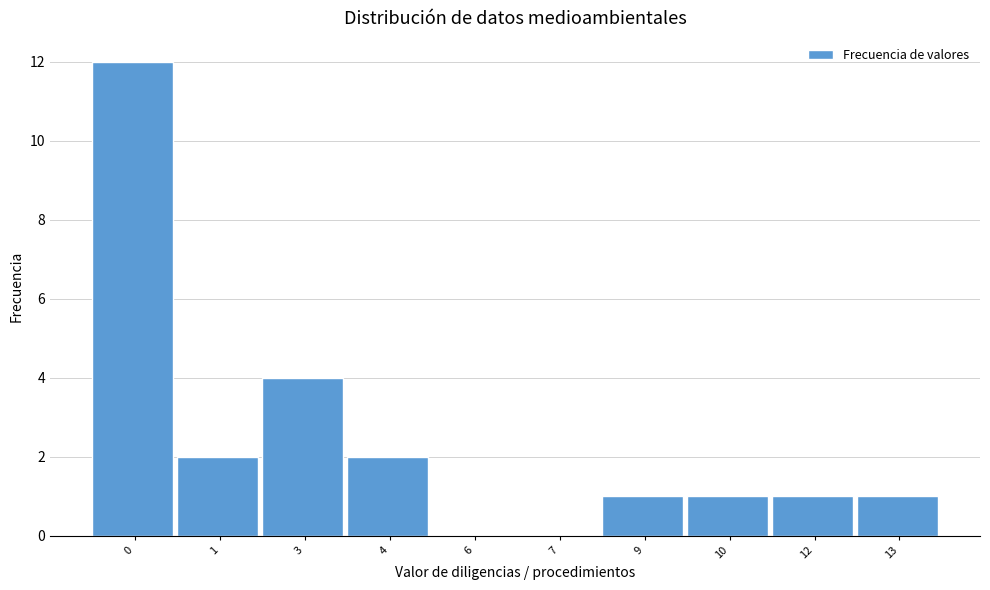

Reading left to right, list all the values displayed in this chart.

0=12	1=2	3=4	4=2	6=0	7=0	9=1	10=1	12=1	13=1